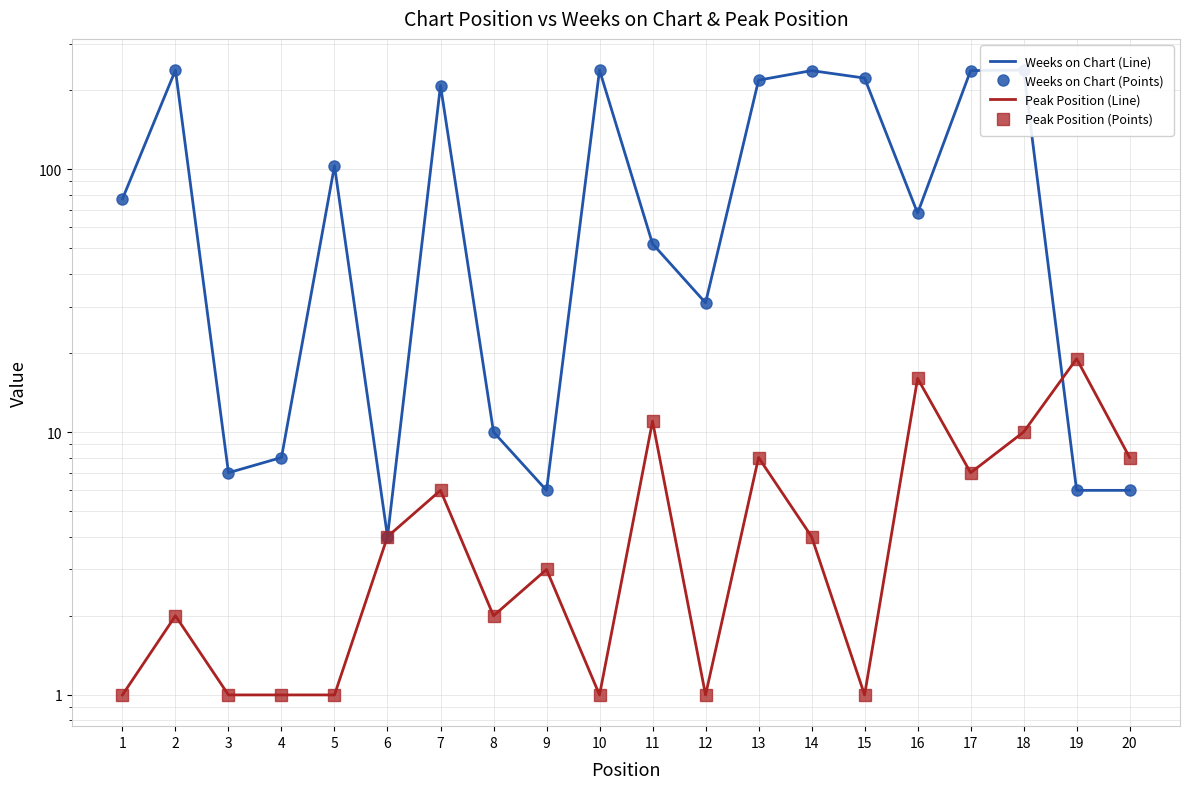

How many data points does each series have?

20